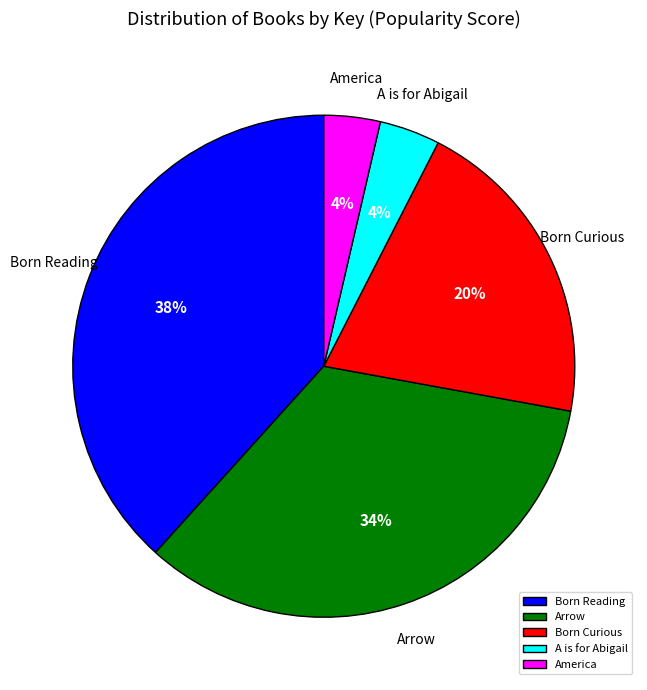

What is the largest slice in the pie chart?

Born Reading